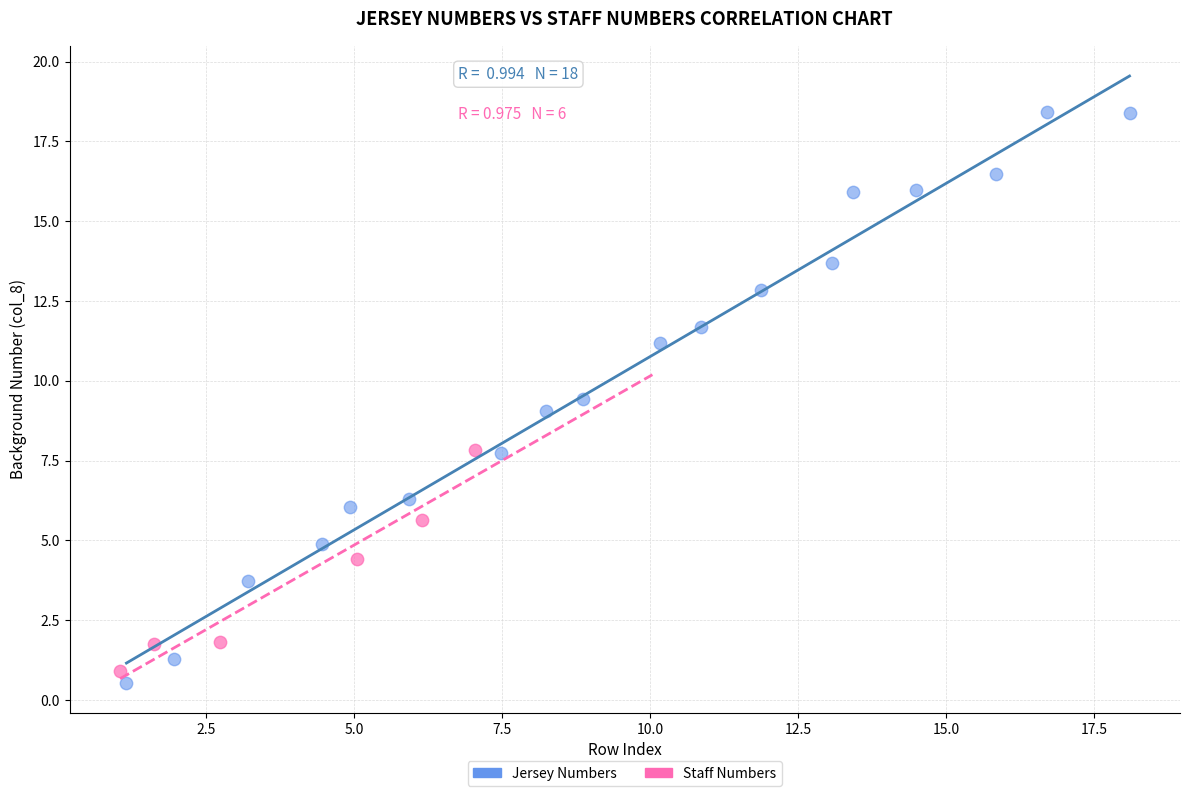

Which series has the widest spread of Y values?

Jersey Numbers